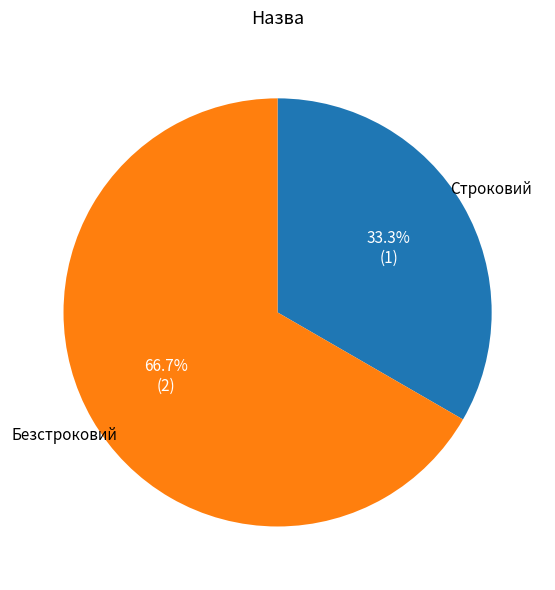

Rank the categories by value from highest to lowest.

Безстроковий, Строковий